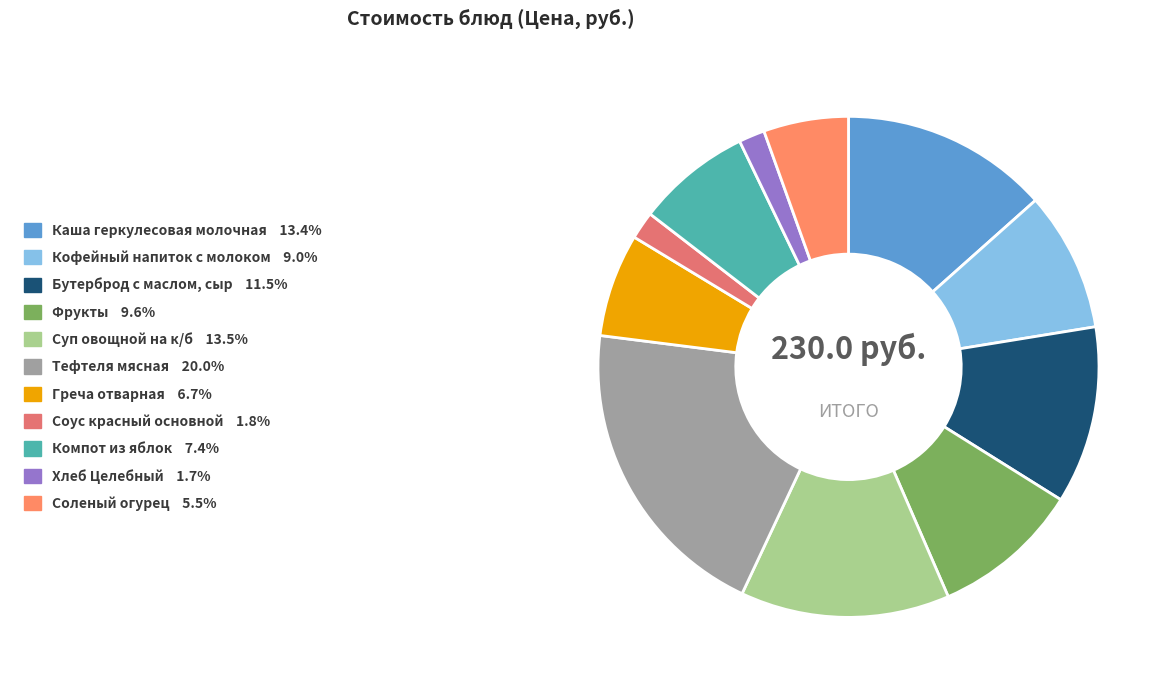

Does Кофейный напиток с молоком account for over 50% of the chart?

No